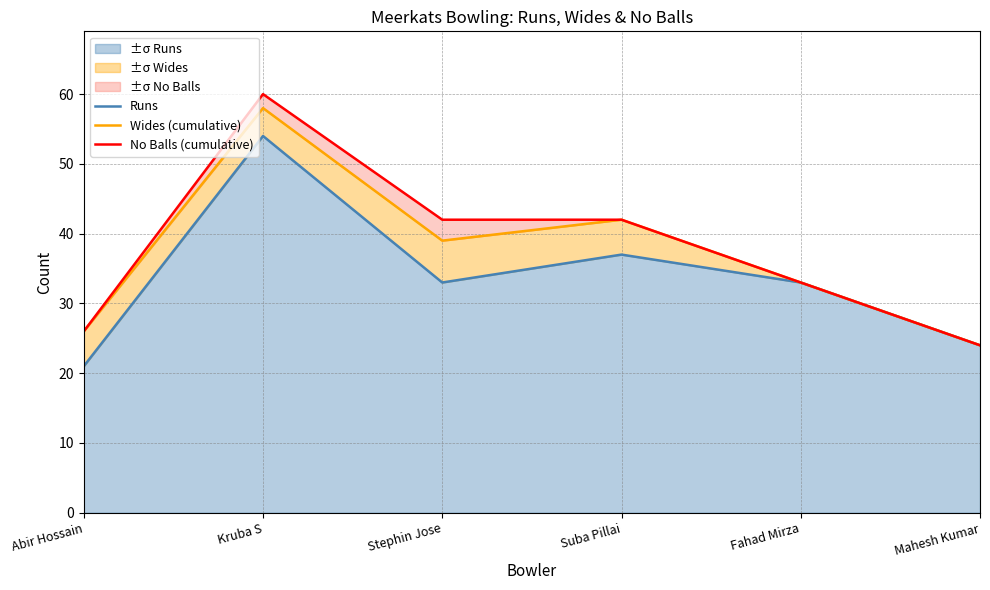

Count the number of categories in the chart.

6